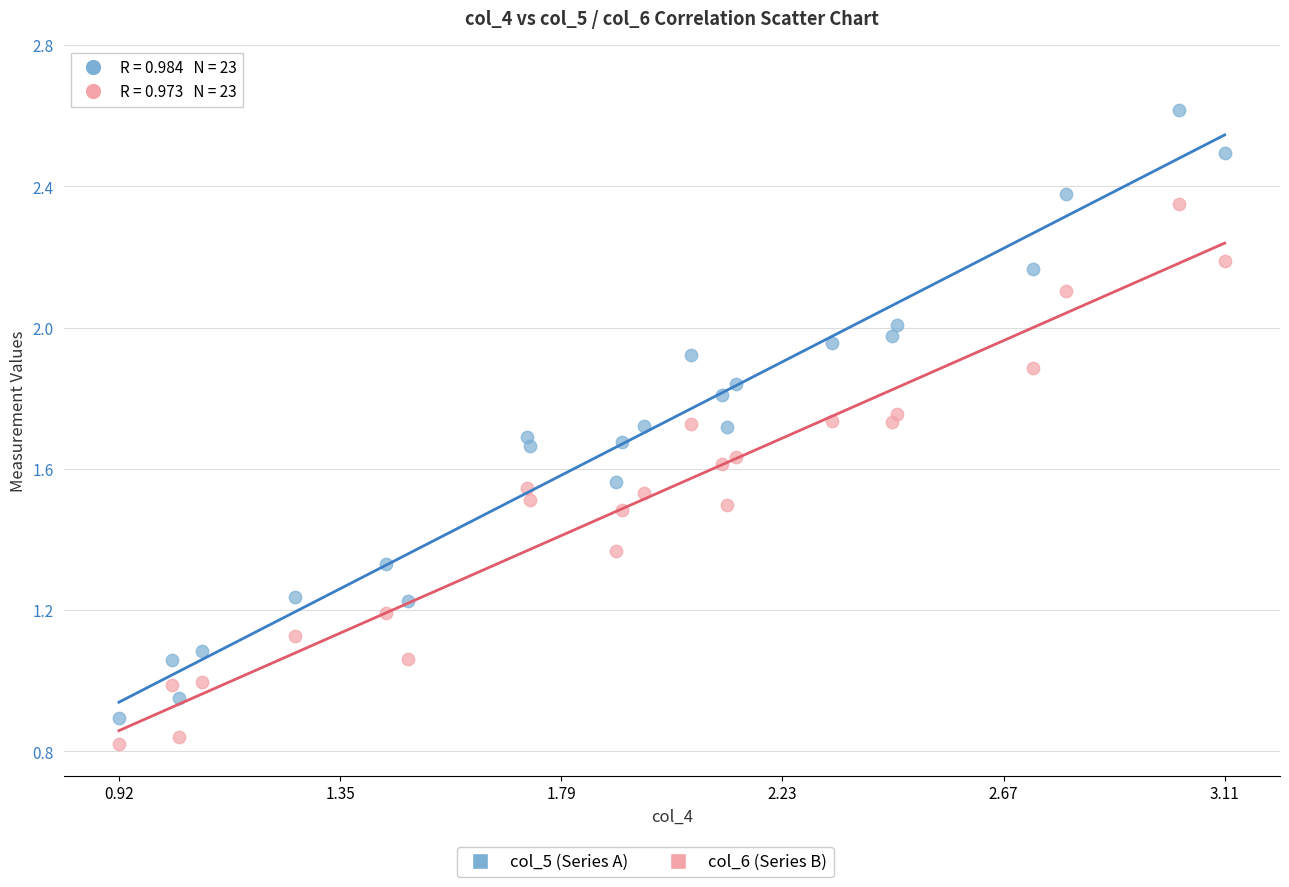

Which series has the largest Y range (max minus min)?

col_5 (Series A)